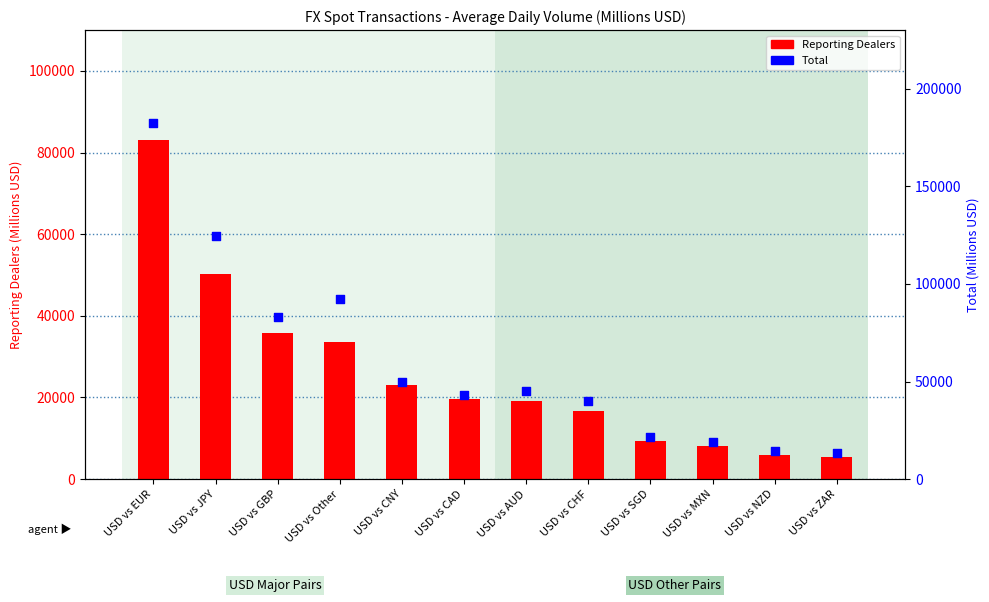

Which series contains the highest Y value?

Total